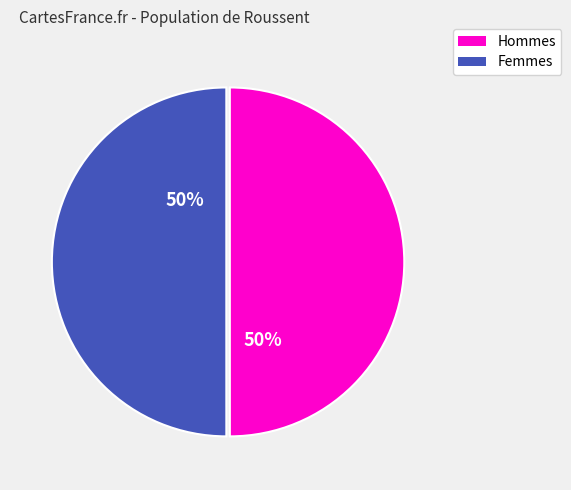

What is the ratio of the value at Femmes to the value at Hommes?

1.0